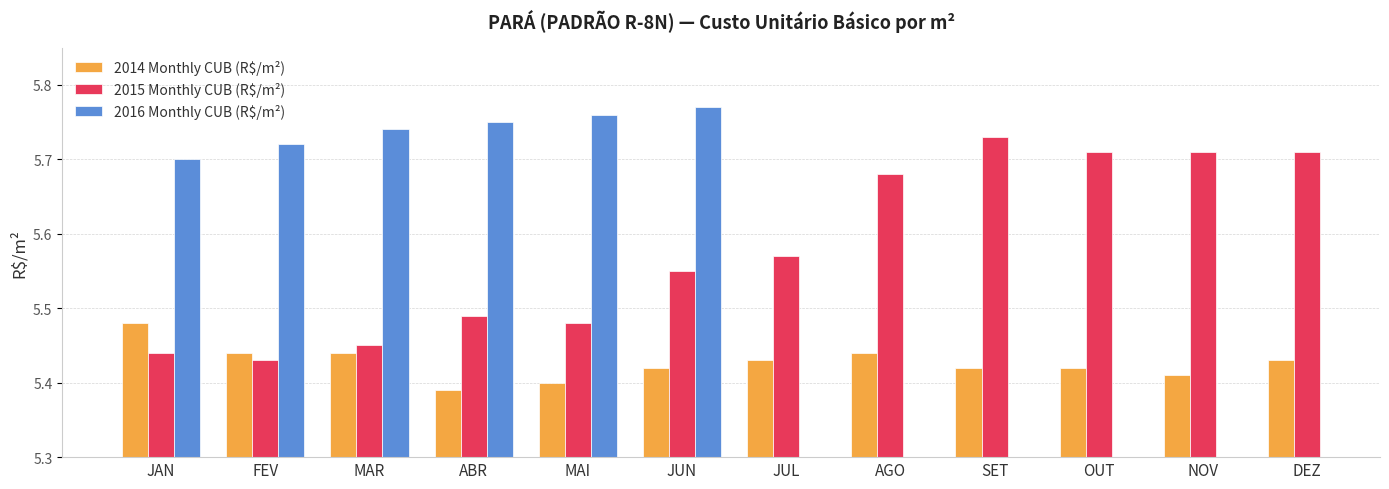

At which label is 2015 Monthly CUB (R$/m²) closest to 5?

FEV